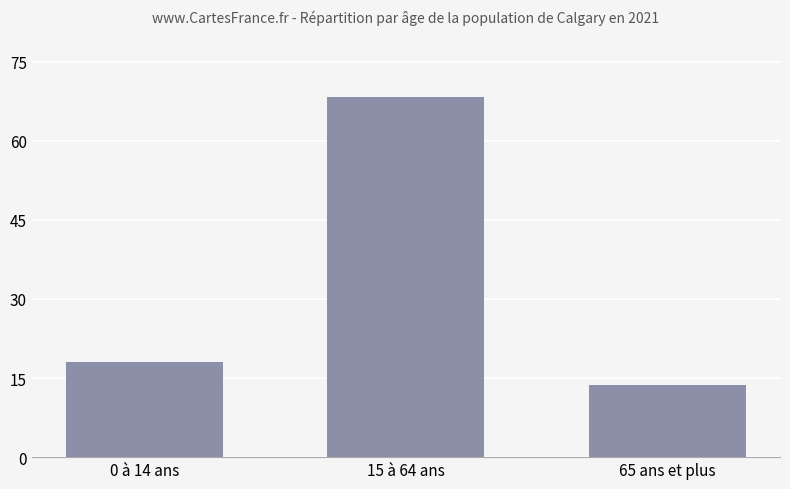

What is the ratio of the value at 65 ans et plus to the value at 0 à 14 ans?

0.8